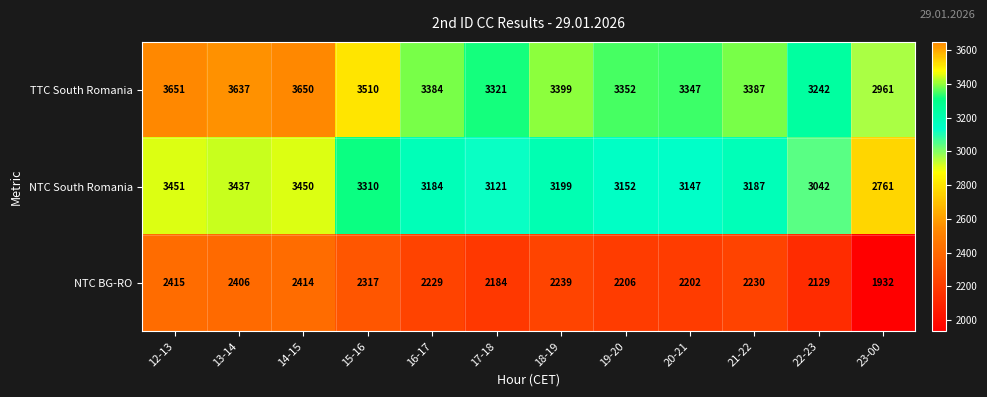

At 19-20, list the series in order from smallest to largest.

NTC BG-RO, NTC South Romania, TTC South Romania